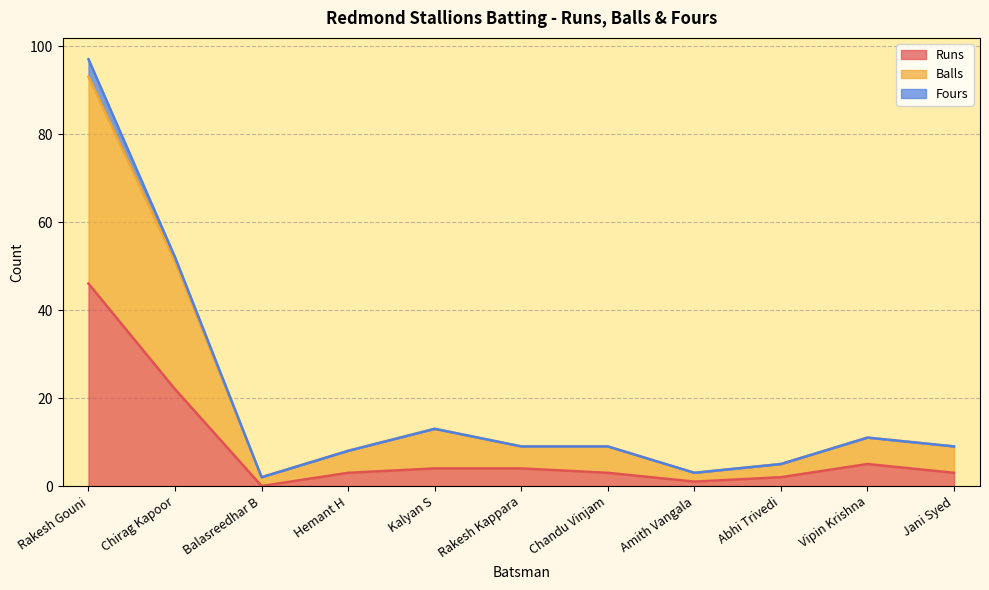

True or false: Runs has a value of 2 at Abhi Trivedi.

True